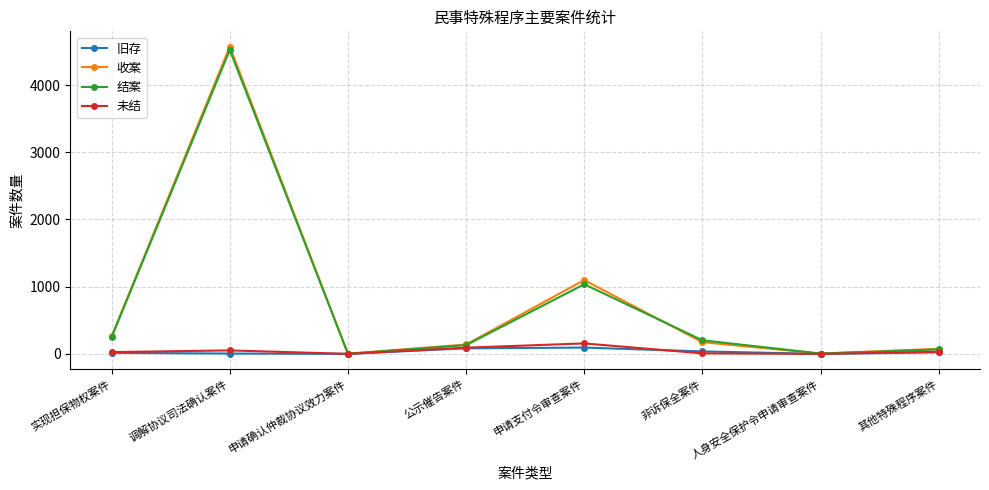

At which category is the sum across all series the highest?

调解协议司法确认案件